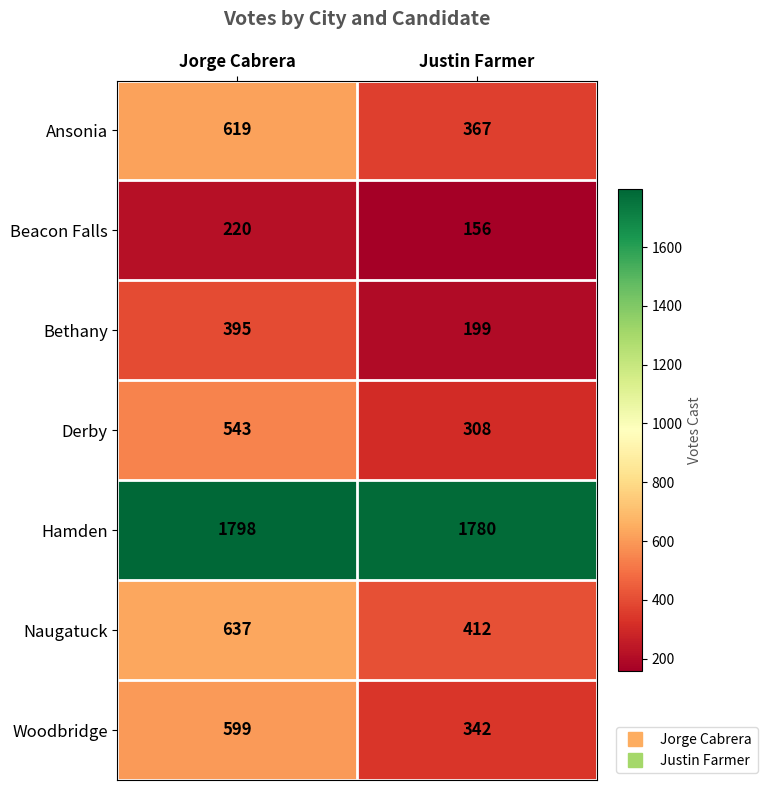

Which series has the largest total across all categories?

Hamden